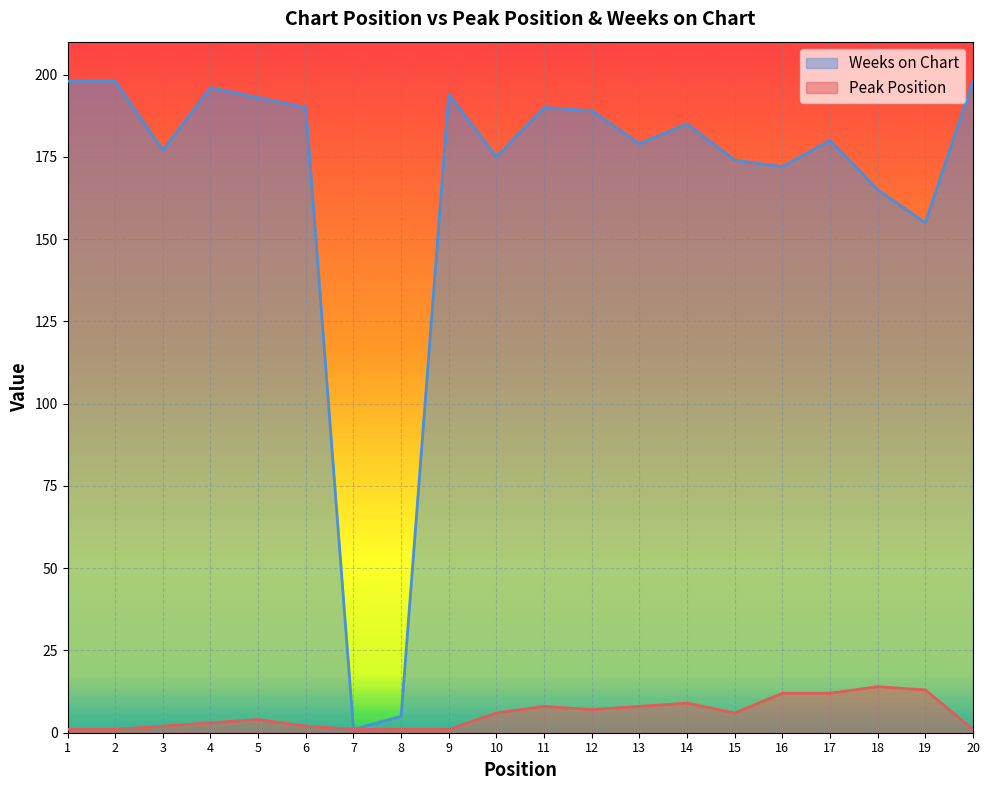

The Weeks on Chart series shows 190 at 6. True or false?

True